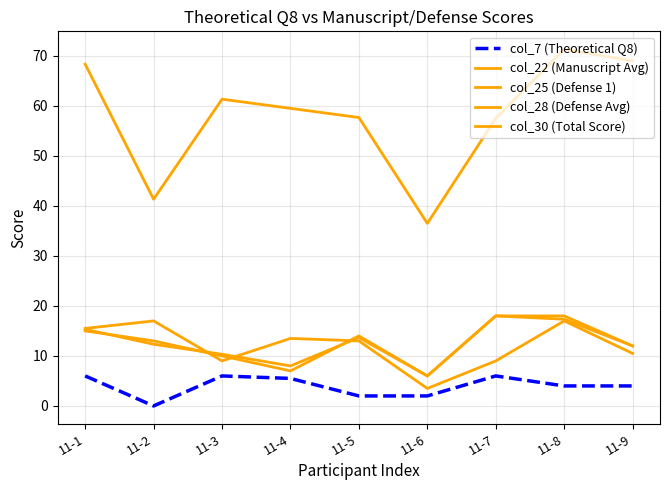

Rank the series by their maximum value, from highest to lowest.

col_30 (Total Score), col_25 (Defense 1), col_28 (Defense Avg), col_22 (Manuscript Avg), col_7 (Theoretical Q8)